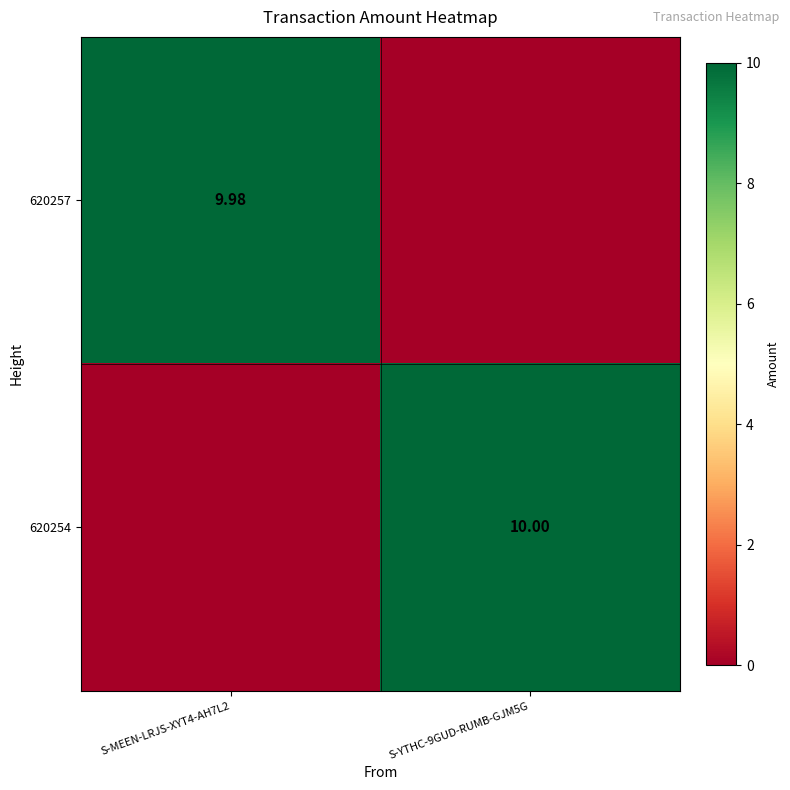

The value of 620257 at S-MEEN-LRJS-XYT4-AH7L2 is 14.9. True or false?

False